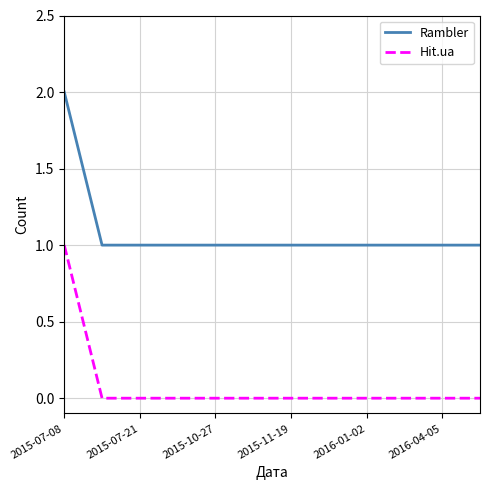

Count the Rambler values in the range 1 to 2.

12